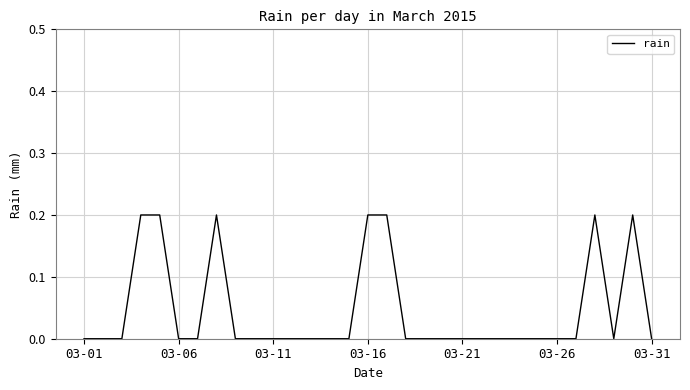

Does the chart display data point markers on the line(s)?

No